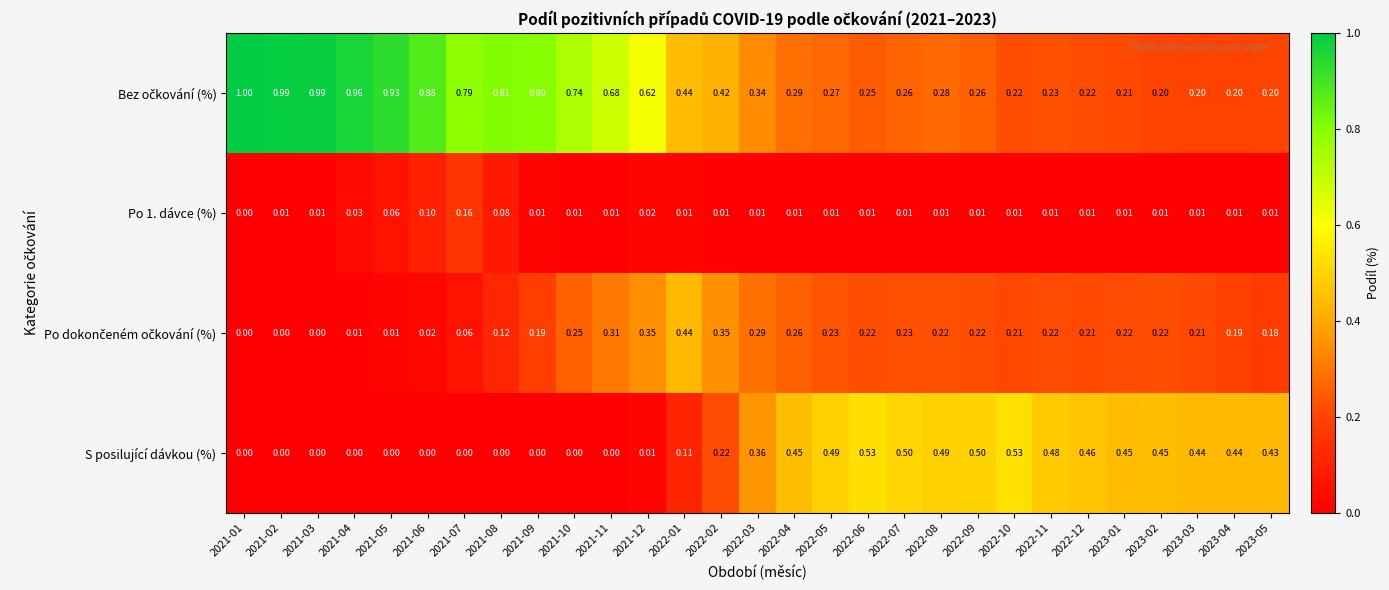

Count the number of categories in the chart.

29